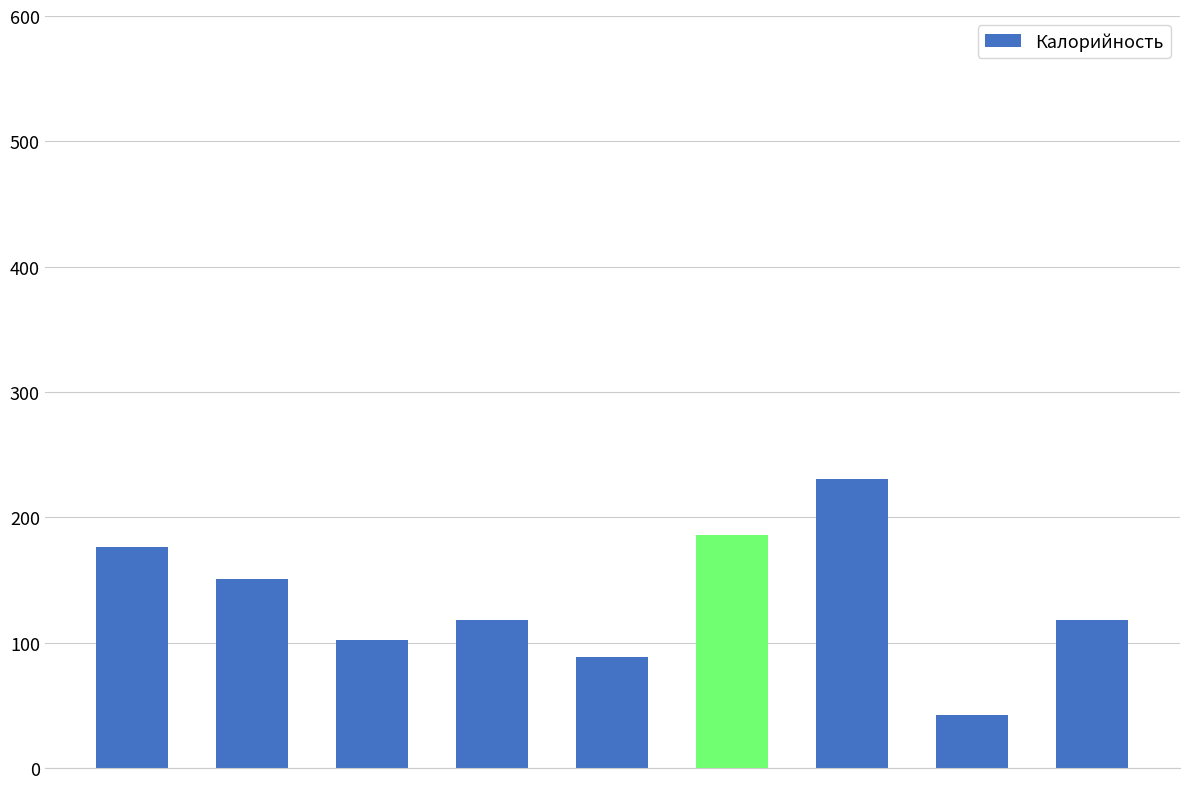

What is the sum of all values?

1211.8